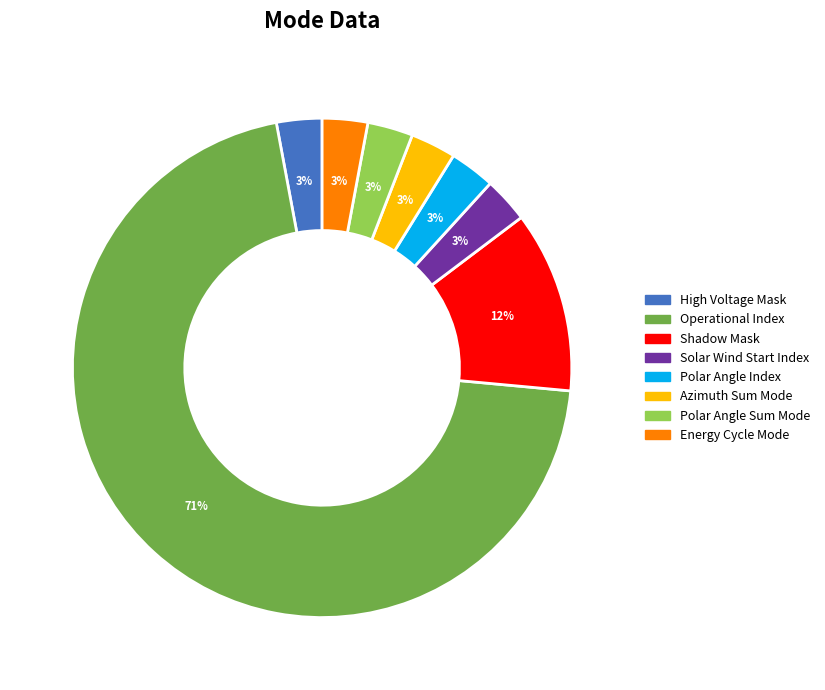

Is the sum of Operational Index and Solar Wind Start Index greater than half?

Yes